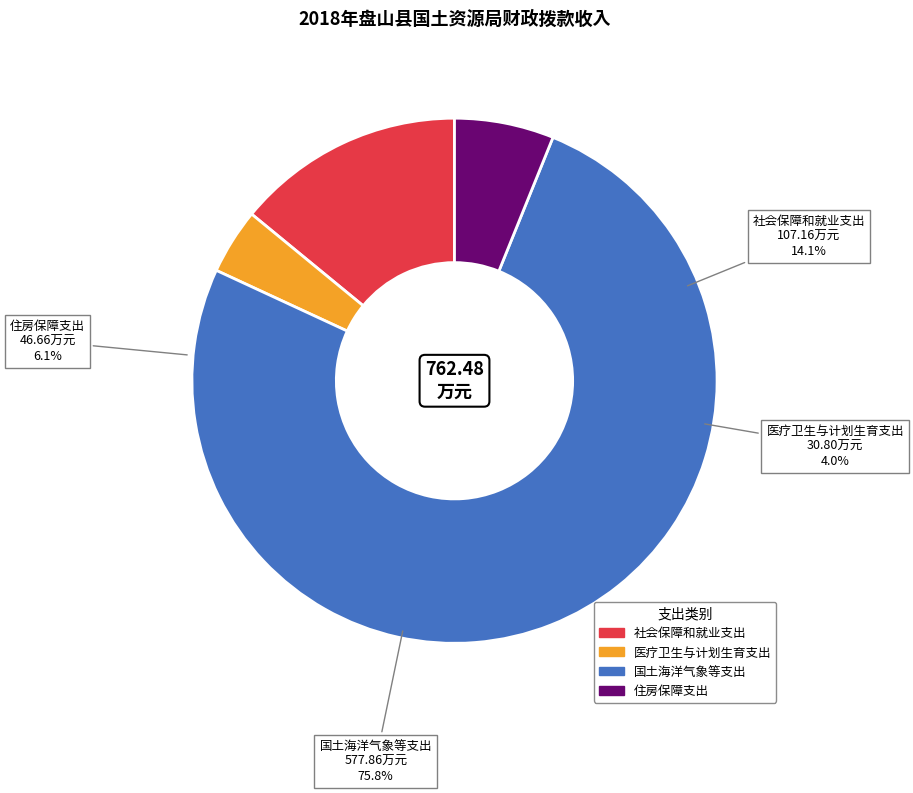

What is the majority slice?

国土海洋气象等支出